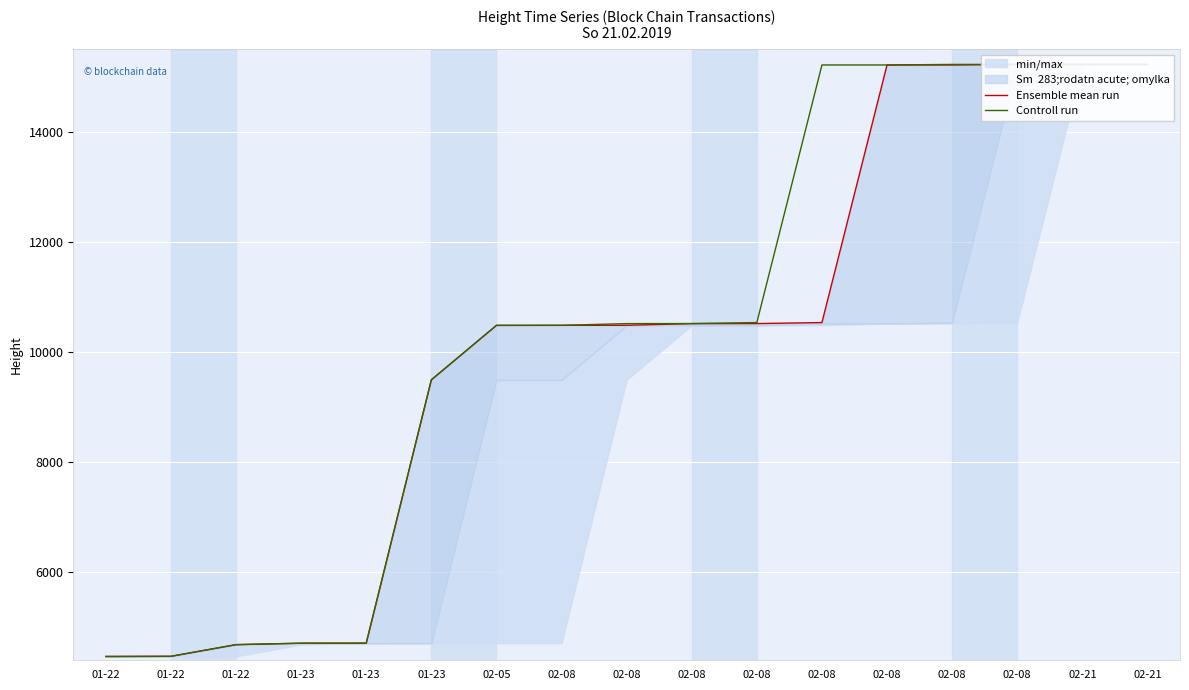

True or false: Ensemble mean run and Controll run intersect in this chart.

False